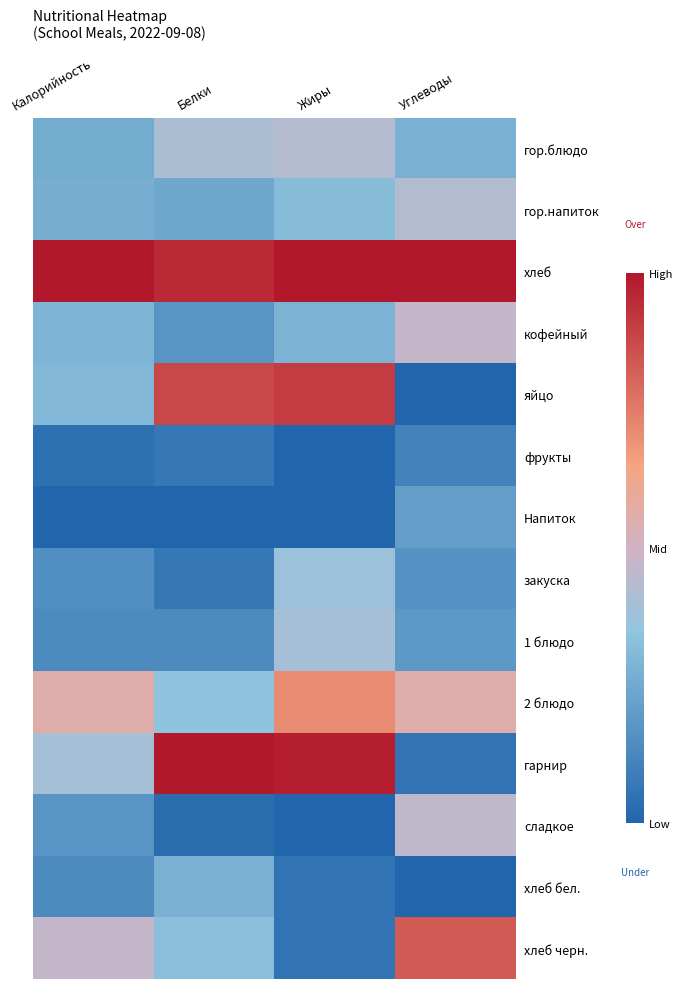

Reading right to left, what are all the values shown in this chart?

гор.блюдо: Углеводы=-0.4	Жиры=-0.1	Белки=-0.2	Калорийность=-0.5
гор.напиток: Углеводы=-0.1	Жиры=-0.4	Белки=-0.5	Калорийность=-0.5
хлеб: Углеводы=1.0	Жиры=1.0	Белки=0.9	Калорийность=1.0
кофейный: Углеводы=-0.1	Жиры=-0.4	Белки=-0.7	Калорийность=-0.4
яйцо: Углеводы=-1.0	Жиры=0.8	Белки=0.8	Калорийность=-0.4
фрукты: Углеводы=-0.8	Жиры=-1.0	Белки=-0.9	Калорийность=-0.9
Напиток: Углеводы=-0.6	Жиры=-1.0	Белки=-1.0	Калорийность=-1.0
закуска: Углеводы=-0.7	Жиры=-0.3	Белки=-0.9	Калорийность=-0.7
1 блюдо: Углеводы=-0.6	Жиры=-0.2	Белки=-0.7	Калорийность=-0.7
2 блюдо: Углеводы=0.1	Жиры=0.4	Белки=-0.3	Калорийность=0.1
гарнир: Углеводы=-0.9	Жиры=1.0	Белки=1.0	Калорийность=-0.2
сладкое: Углеводы=-0.1	Жиры=-1.0	Белки=-0.9	Калорийность=-0.6
хлеб бел.: Углеводы=-1.0	Жиры=-0.9	Белки=-0.4	Калорийность=-0.7
хлеб черн.: Углеводы=0.7	Жиры=-0.9	Белки=-0.3	Калорийность=-0.1